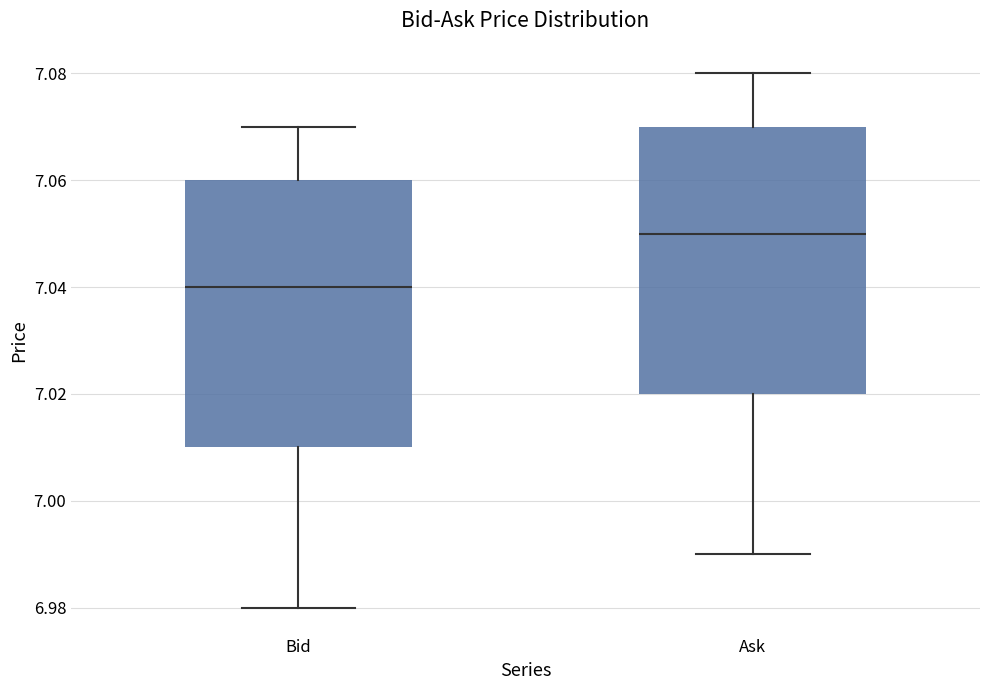

Where does the median line of the box for Bid sit on the y-axis? The values are not printed on the chart, so give them approximately, as read against the axis.

7.04